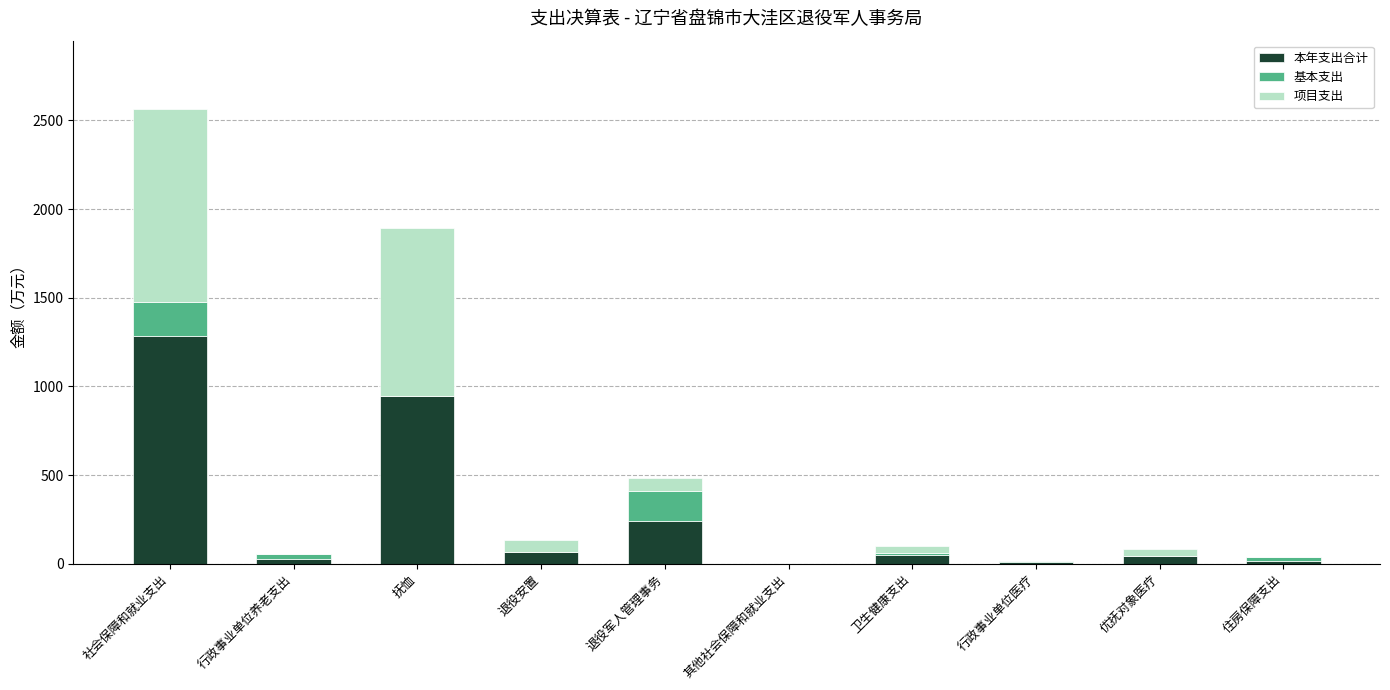

What are all the series names shown in the legend?

本年支出合计, 基本支出, 项目支出